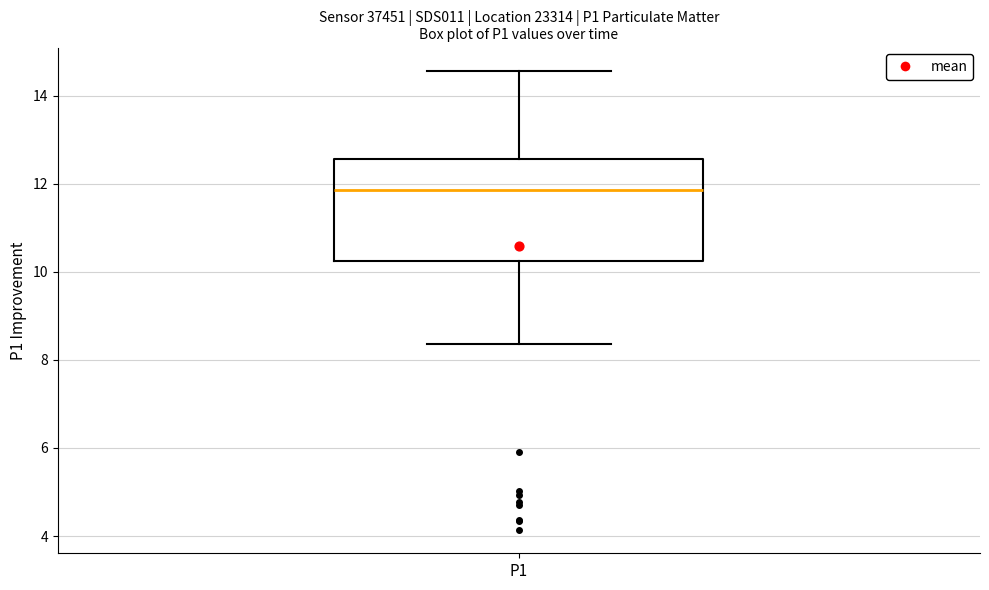

Where is the upper edge of the box for P1 on the y-axis? The values are not printed on the chart, so give them approximately, as read against the axis.

12.6